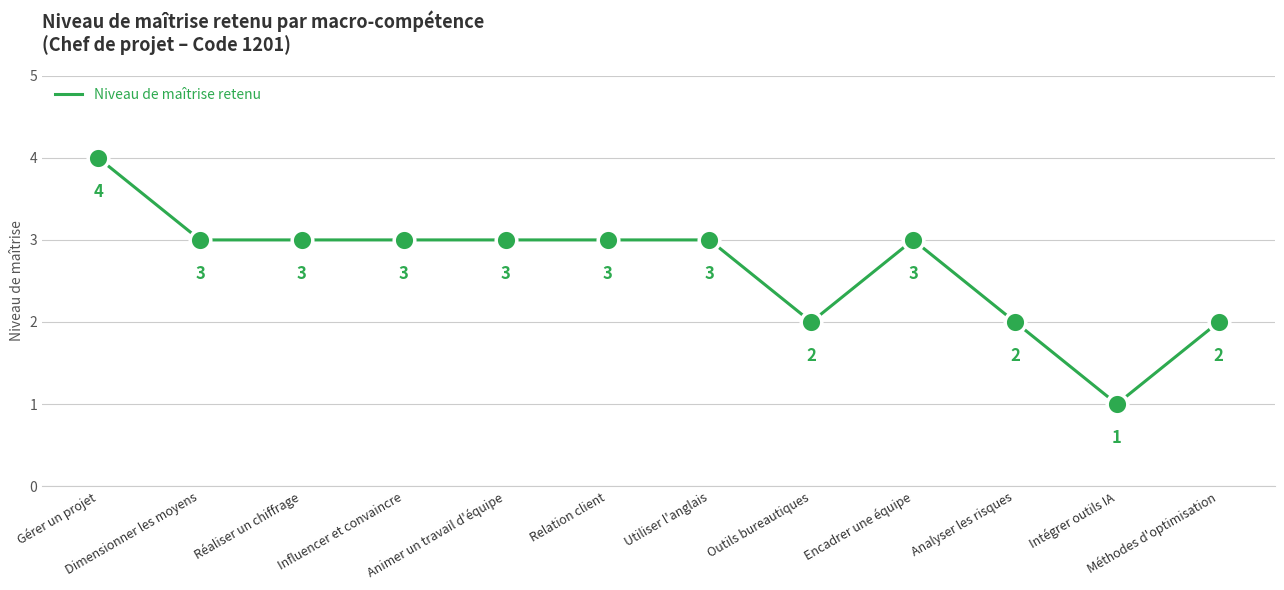

What is the maximum value shown in the chart?

4